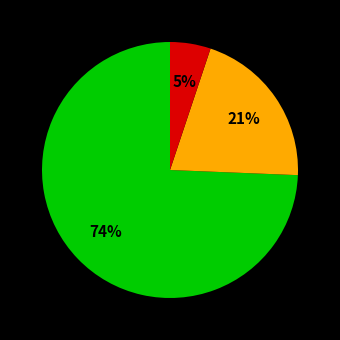

Is there a majority slice in this chart?

Yes